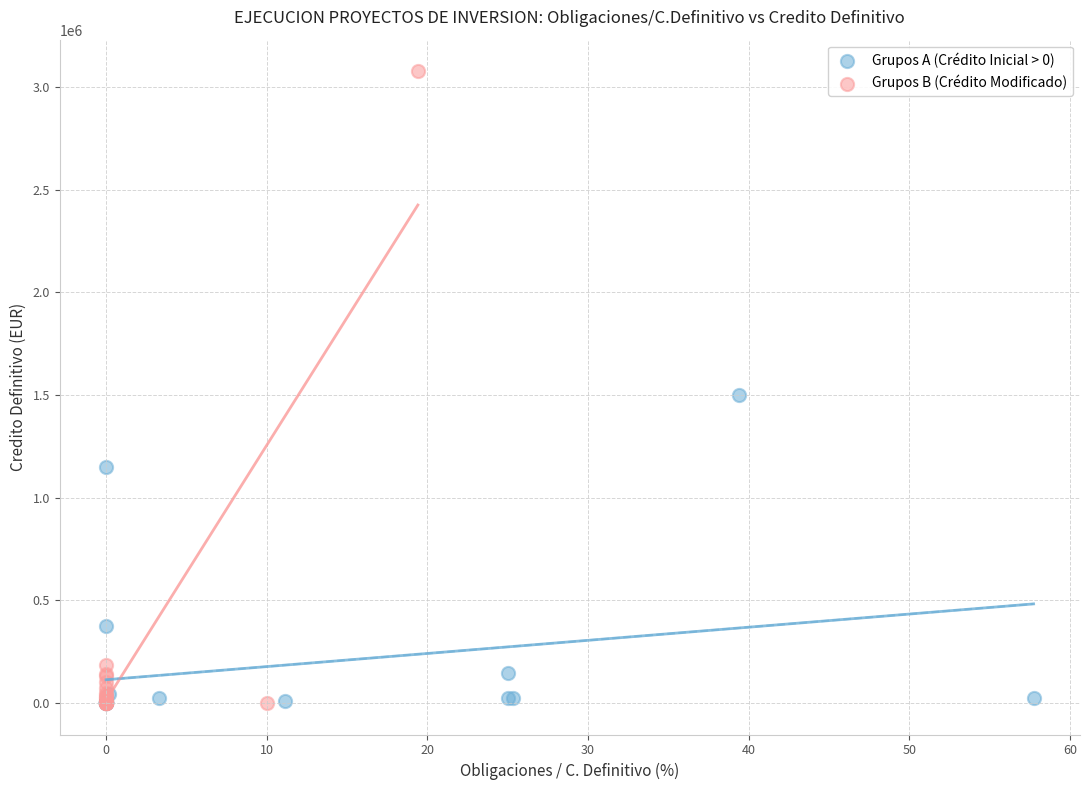

Which series has the largest Y range (max minus min)?

Grupos B (Crédito Modificado)